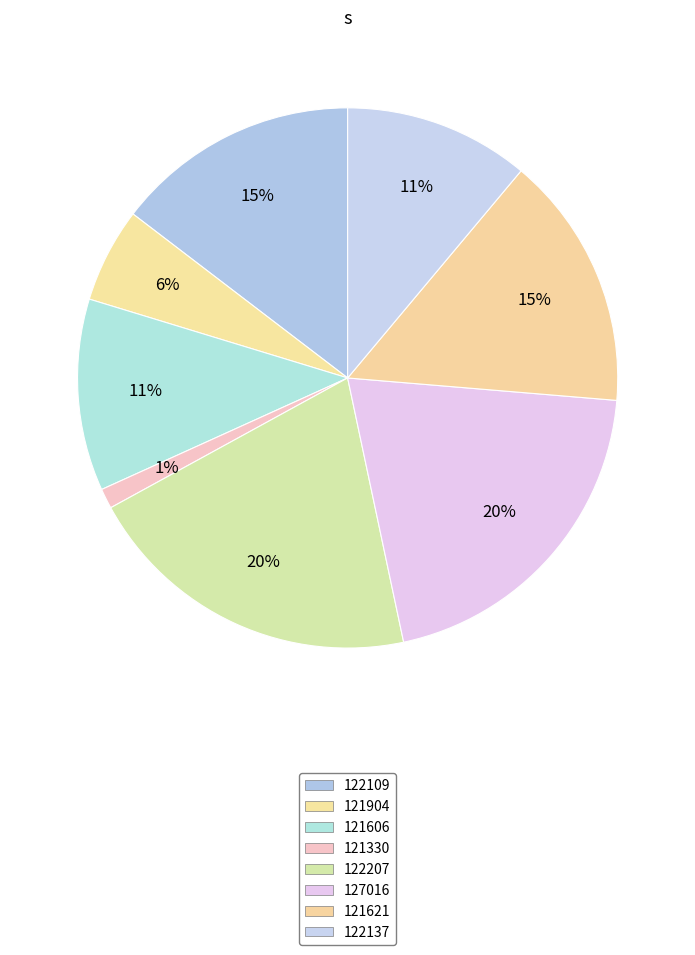

Rank the categories by value from lowest to highest.

121330, 121904, 122137, 121606, 122109, 121621, 122207, 127016